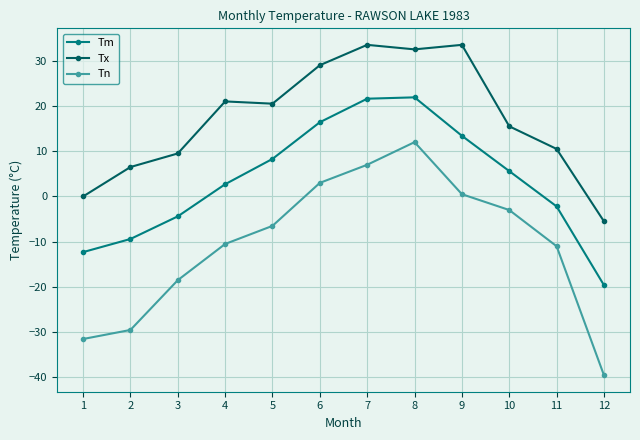

What is the value of the Tn point at the 8th from the left?

12.0